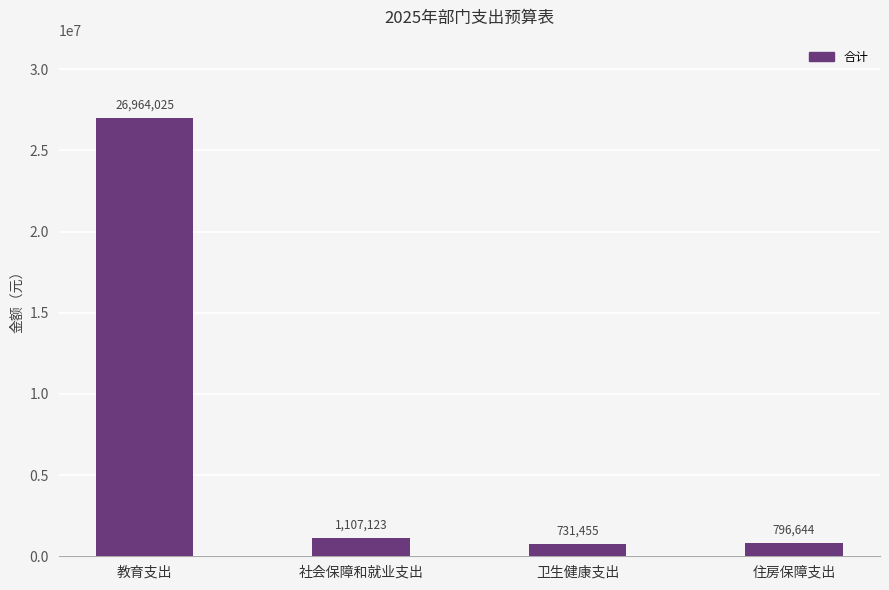

At which label does the data first exceed 1107123?

教育支出